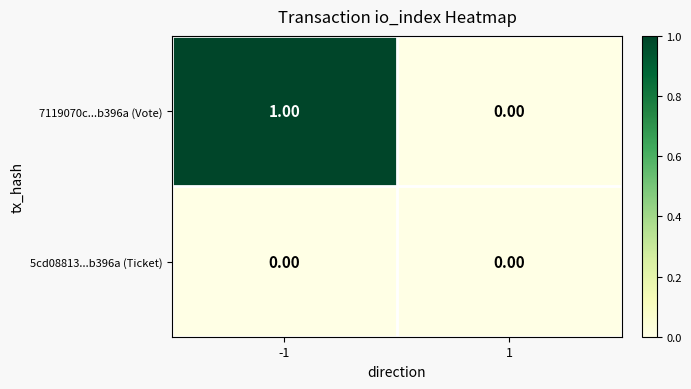

How many data points does each series have?

2